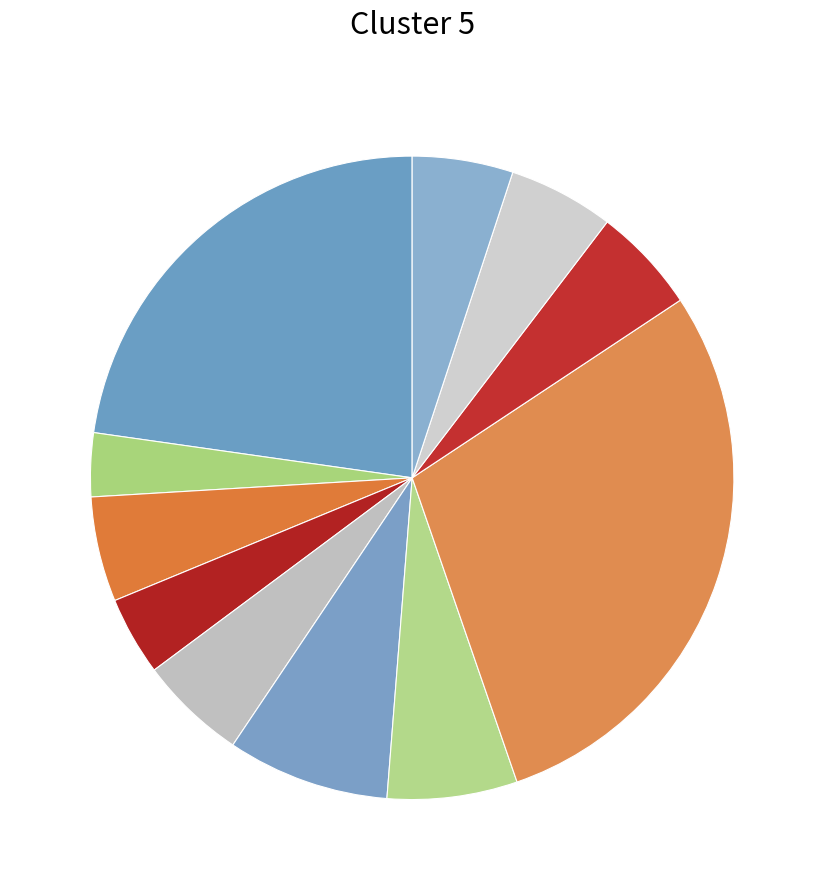

How many segments does this pie chart have?

11